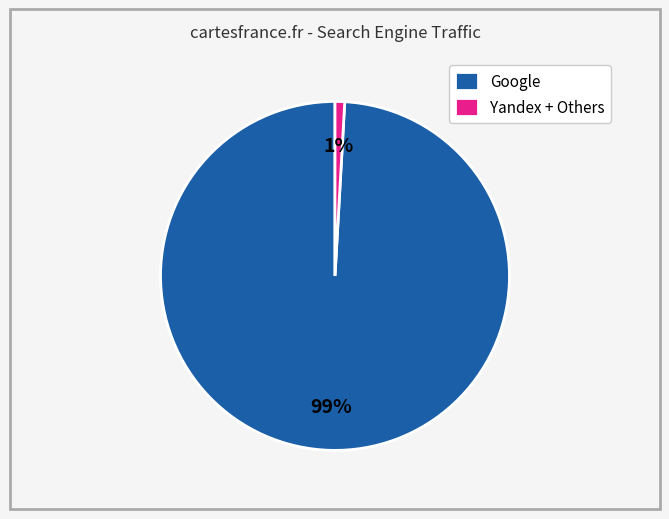

How many slices are in this pie chart?

2